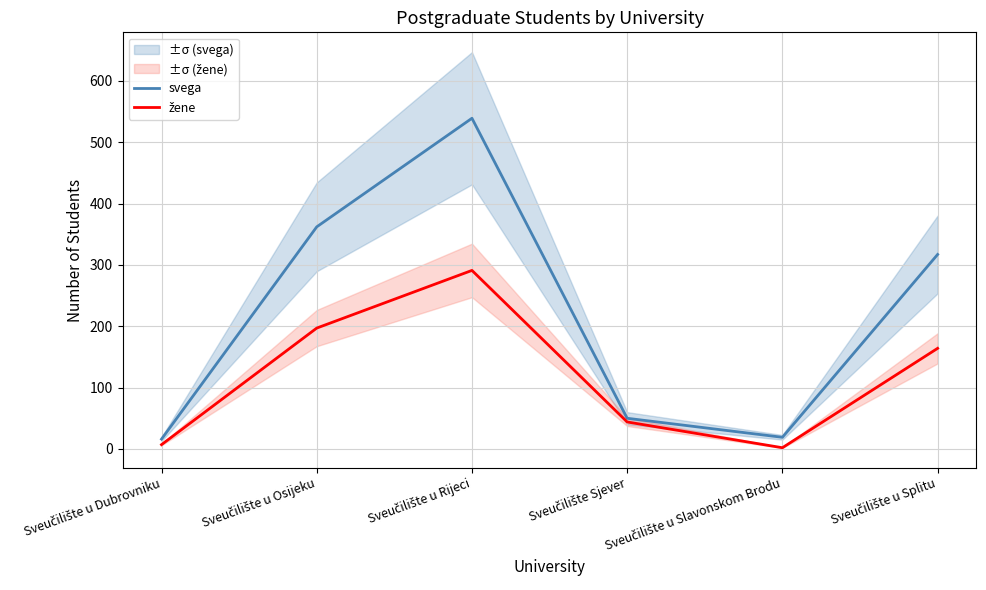

Is it true that svega equals 50 at Sveučilište Sjever?

True